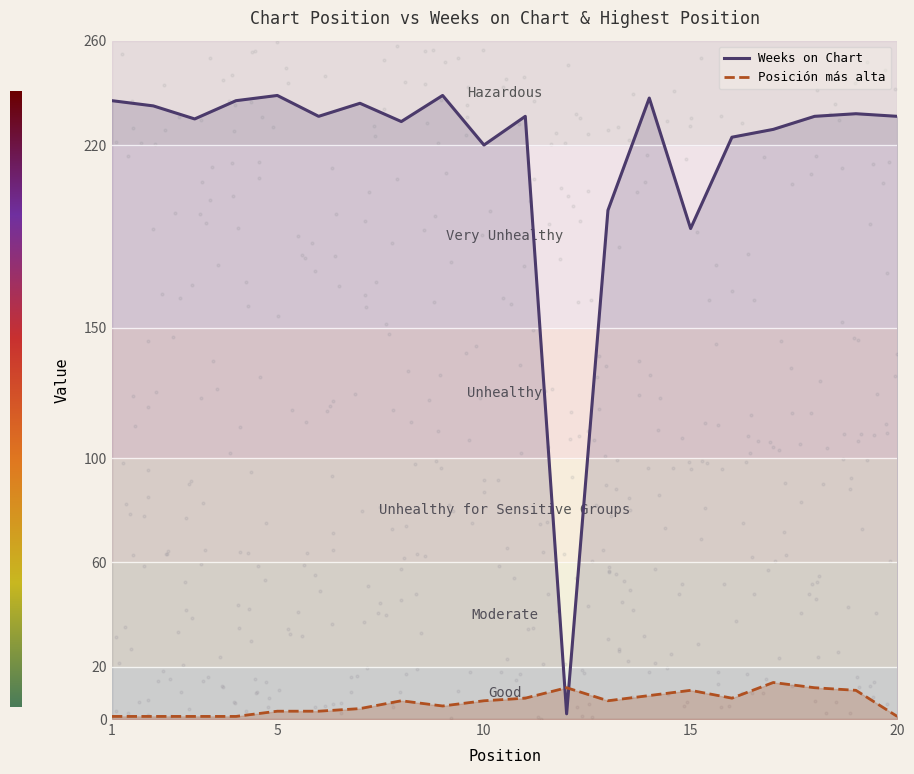

Which series has the widest spread of Y values?

Weeks on Chart